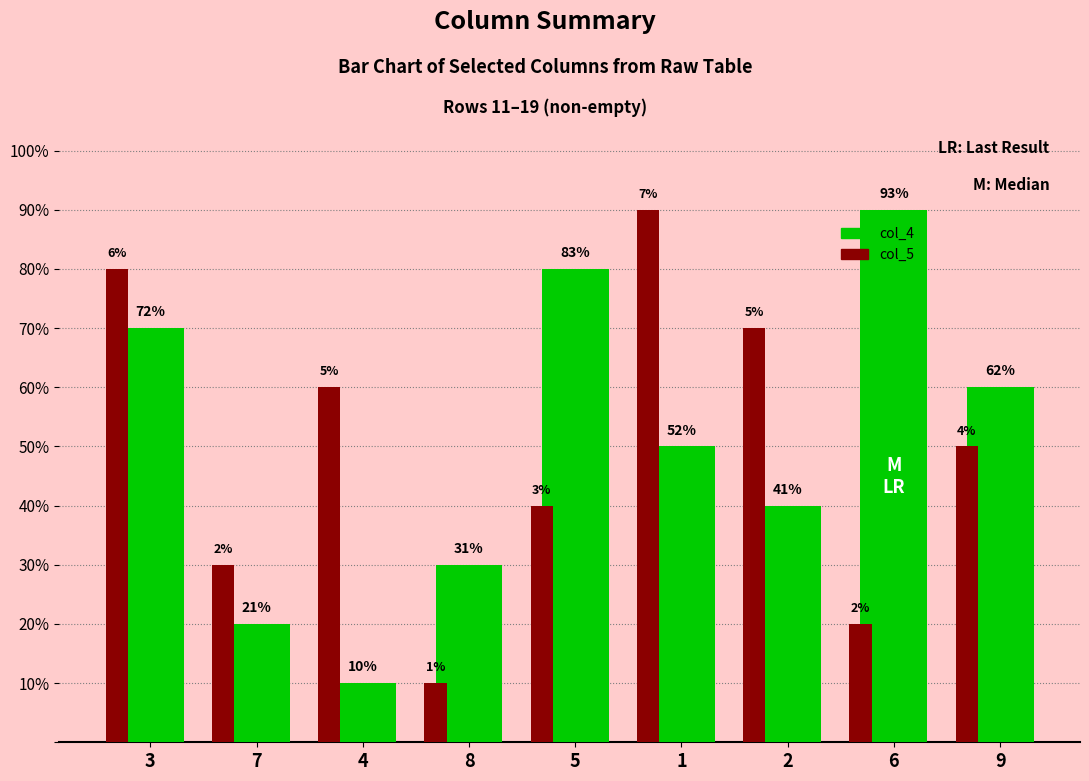

What are all the series names shown in the legend?

col_4, col_5